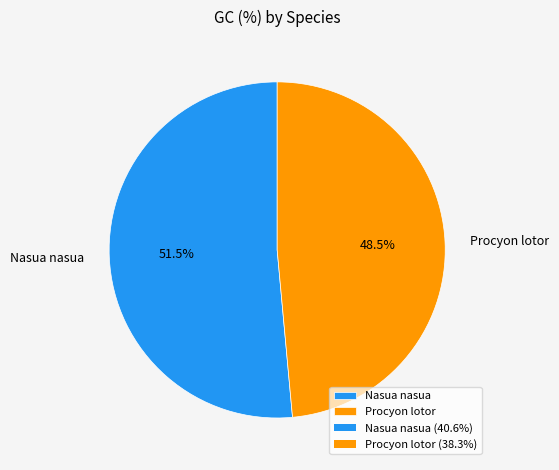

To the nearest percent, what is the average slice percentage?

50%